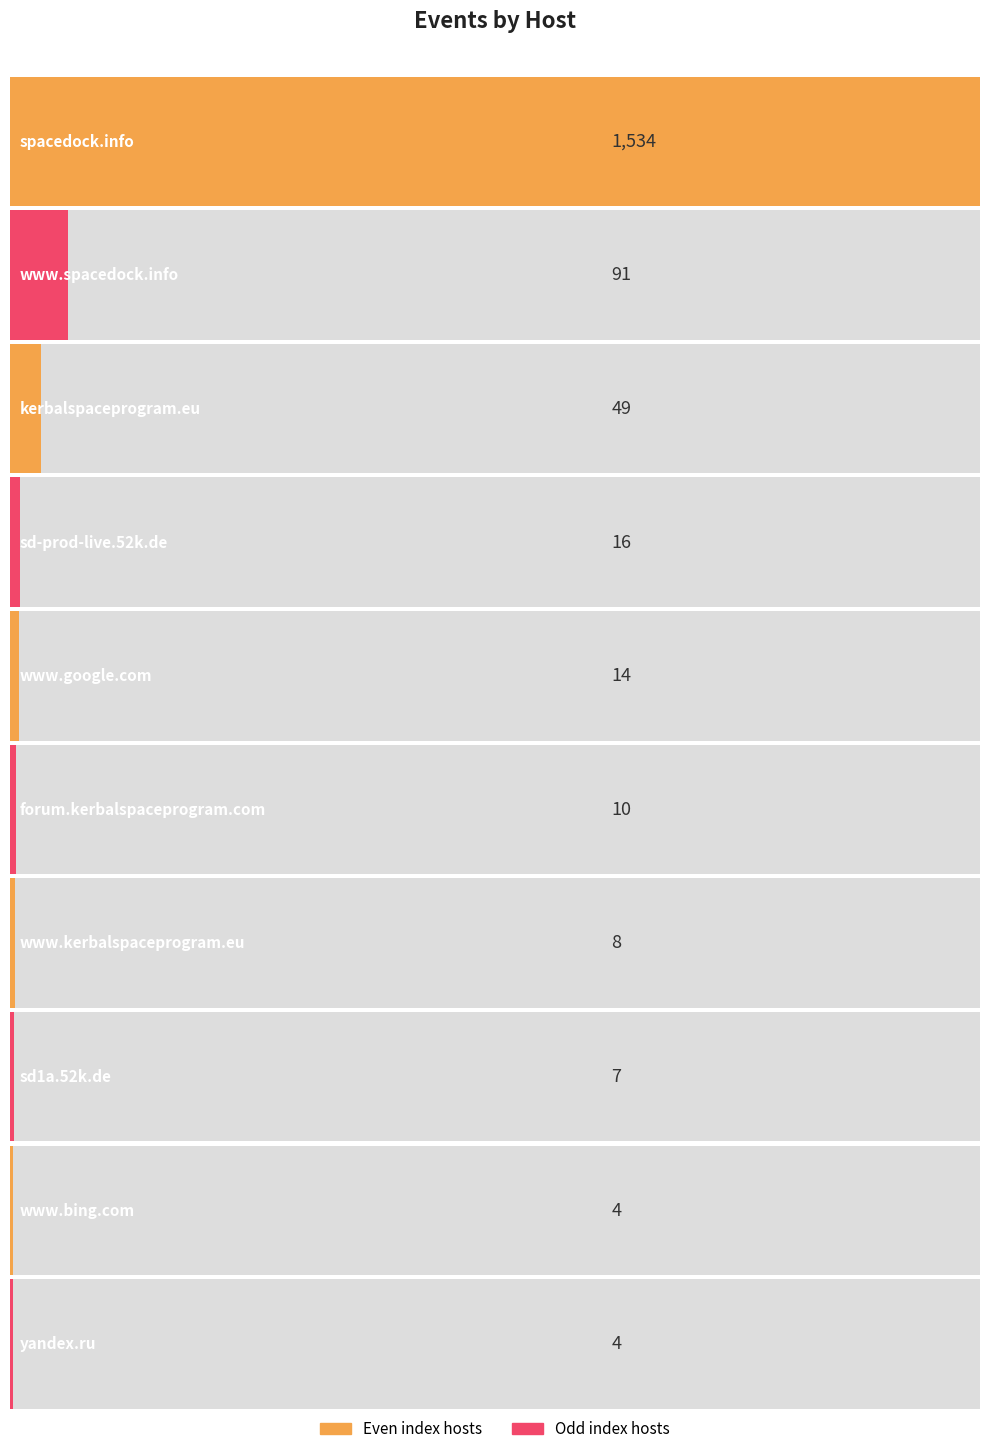

What position from the left is www.kerbalspaceprogram.eu?

7